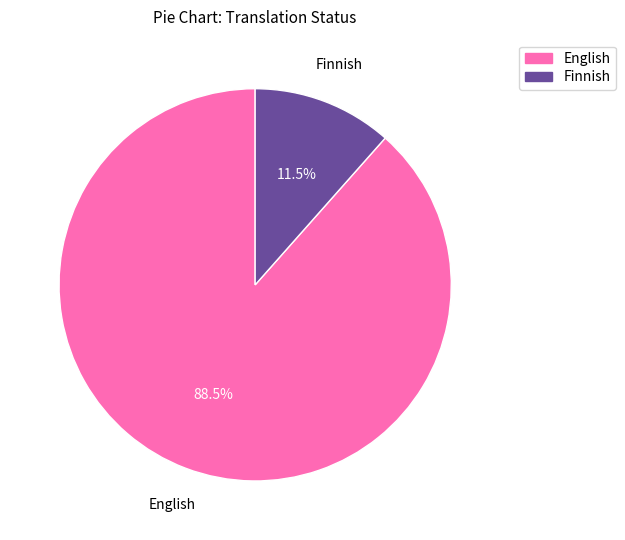

Is there a majority slice in this chart?

Yes